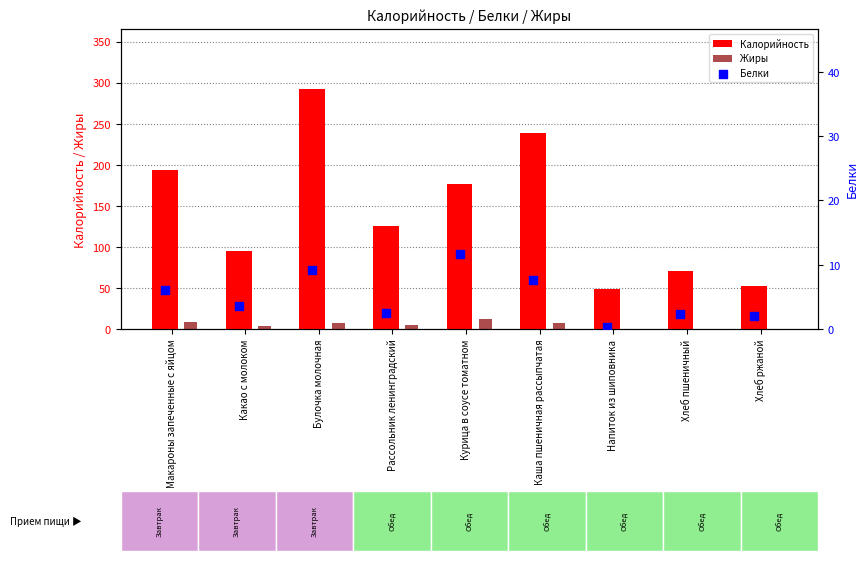

The Калорийность series shows 292.2 at Булочка молочная. True or false?

True